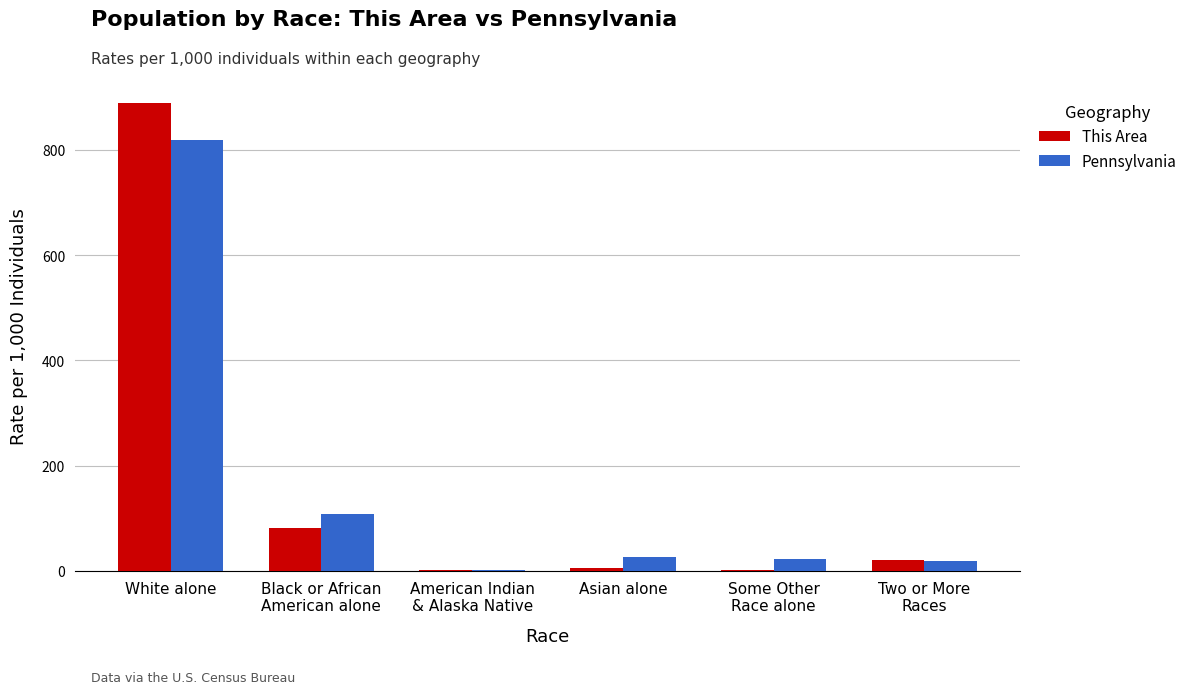

At which label does This Area reach its peak?

White alone